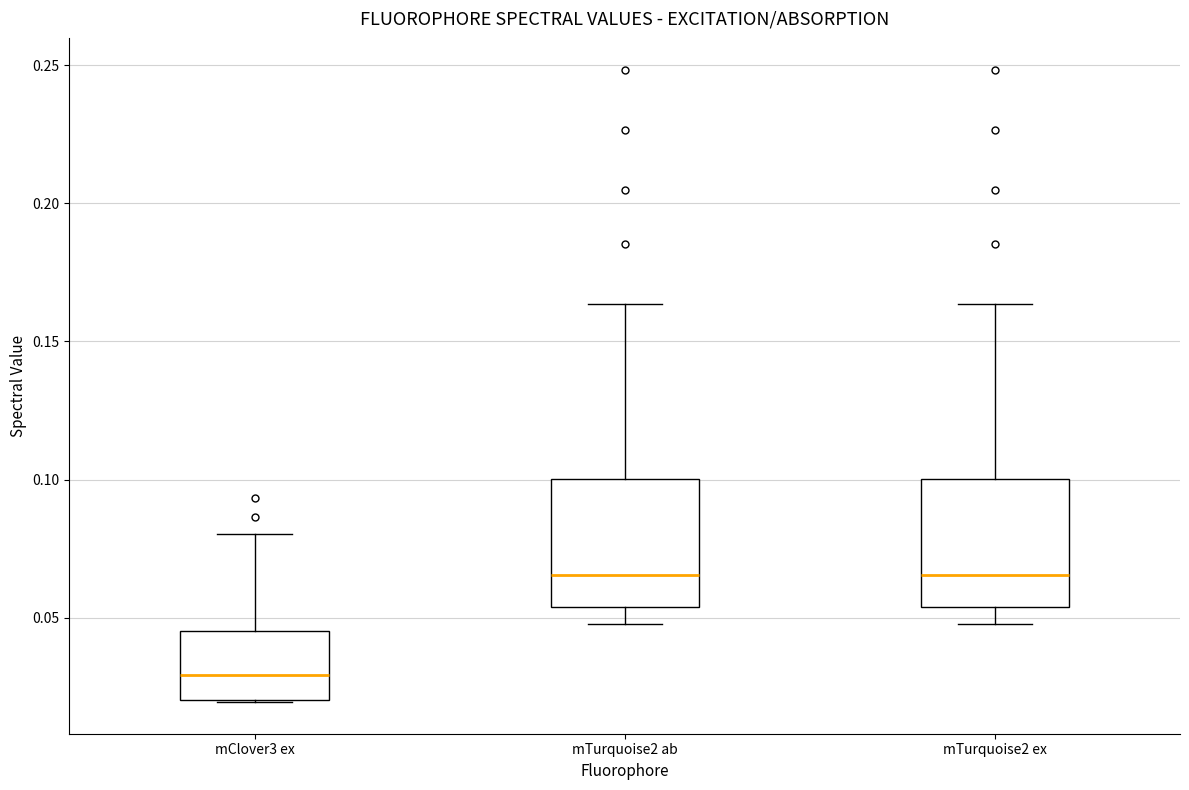

Reading left to right, transcribe this box plot: for each box, give where its median line is, the range the box spans, and where its two whiskers end, as read against the y-axis. The values are not printed on the chart, so give them approximately, as read against the axis.

mClover3 ex: median 0.030, box 0.020 to 0.045, whiskers 0.020 to 0.080
mTurquoise2 ab: median 0.065, box 0.055 to 0.100, whiskers 0.050 to 0.165
mTurquoise2 ex: median 0.065, box 0.055 to 0.100, whiskers 0.050 to 0.165